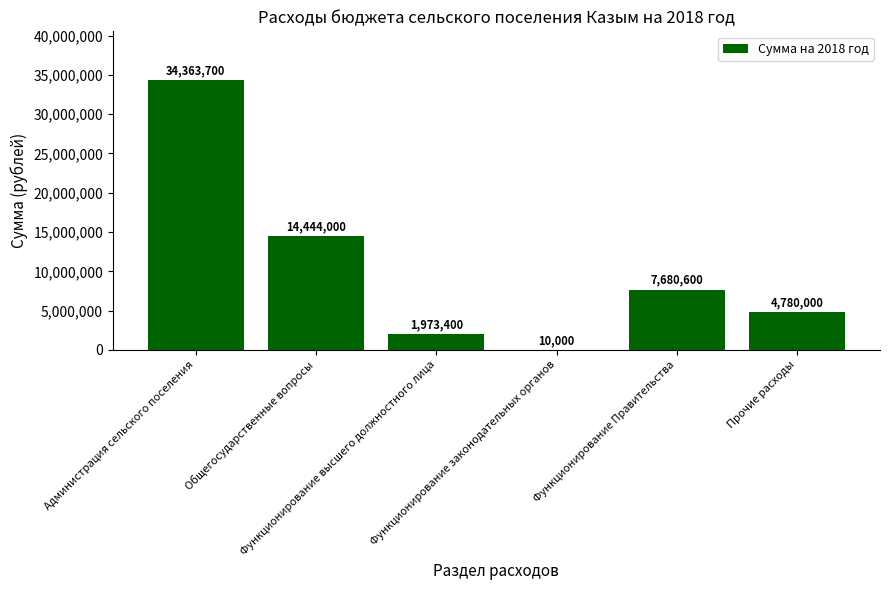

At which category does the chart reach its peak across all series?

Администрация сельского поселения